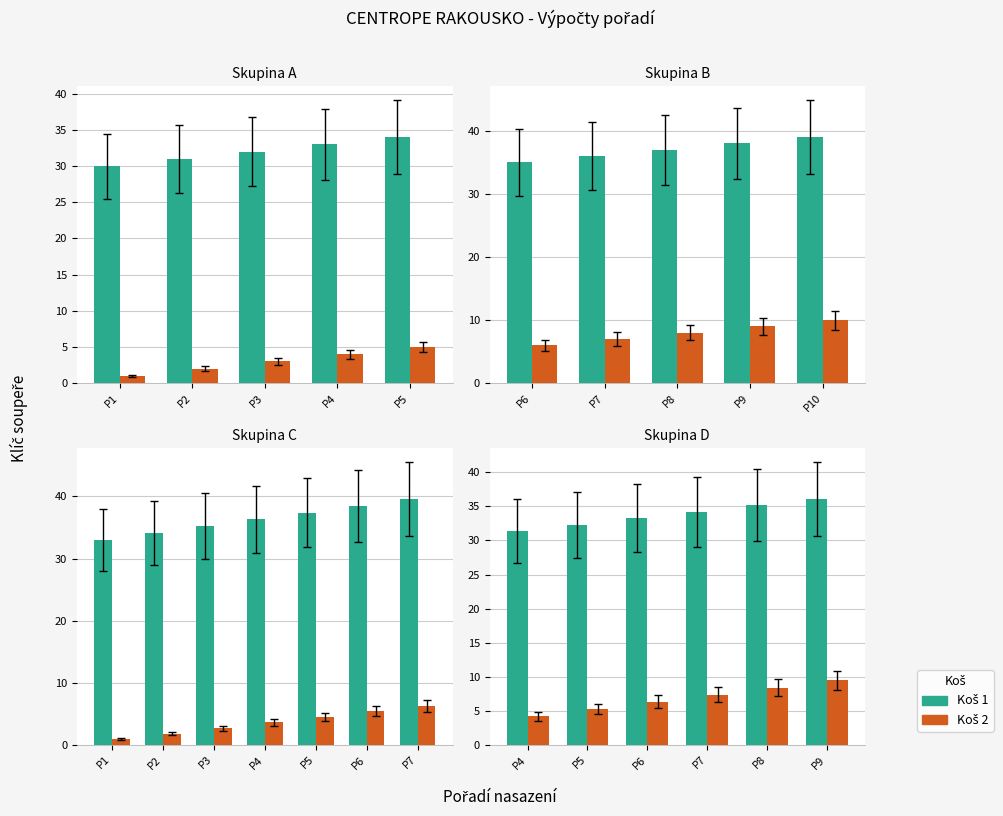

Rank the series by their average value, from highest to lowest.

Koš 1, Koš 2